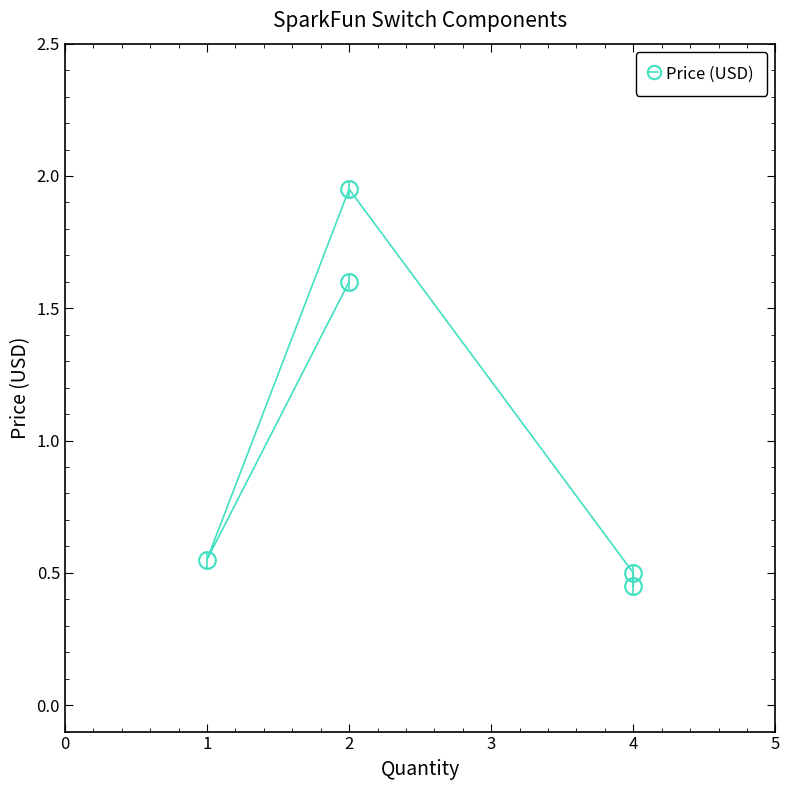

Where is the data nearest to the value 1?

1